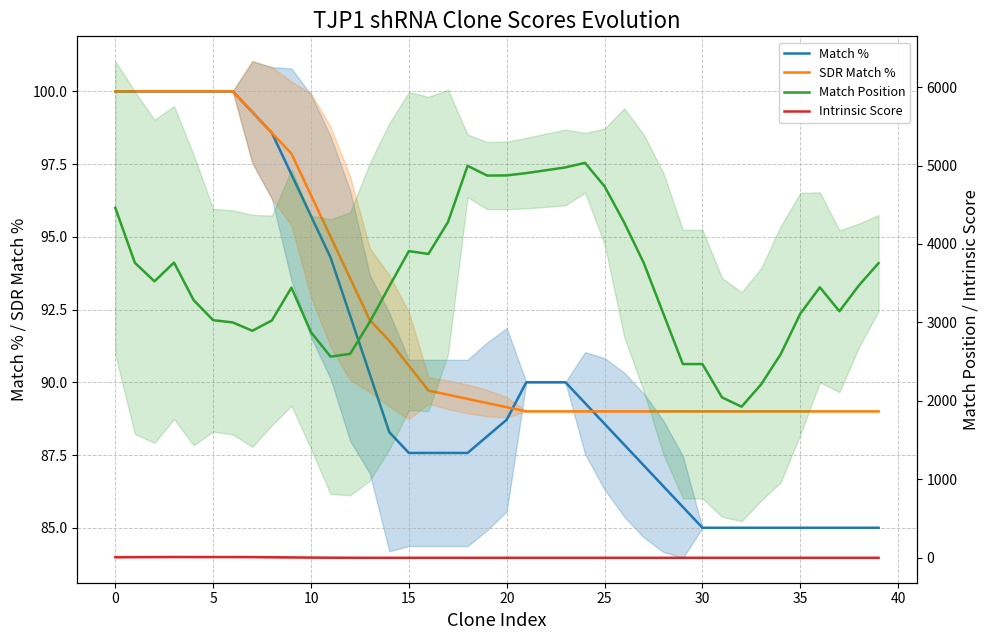

What is the approximate value of Match % at 33?

85.0